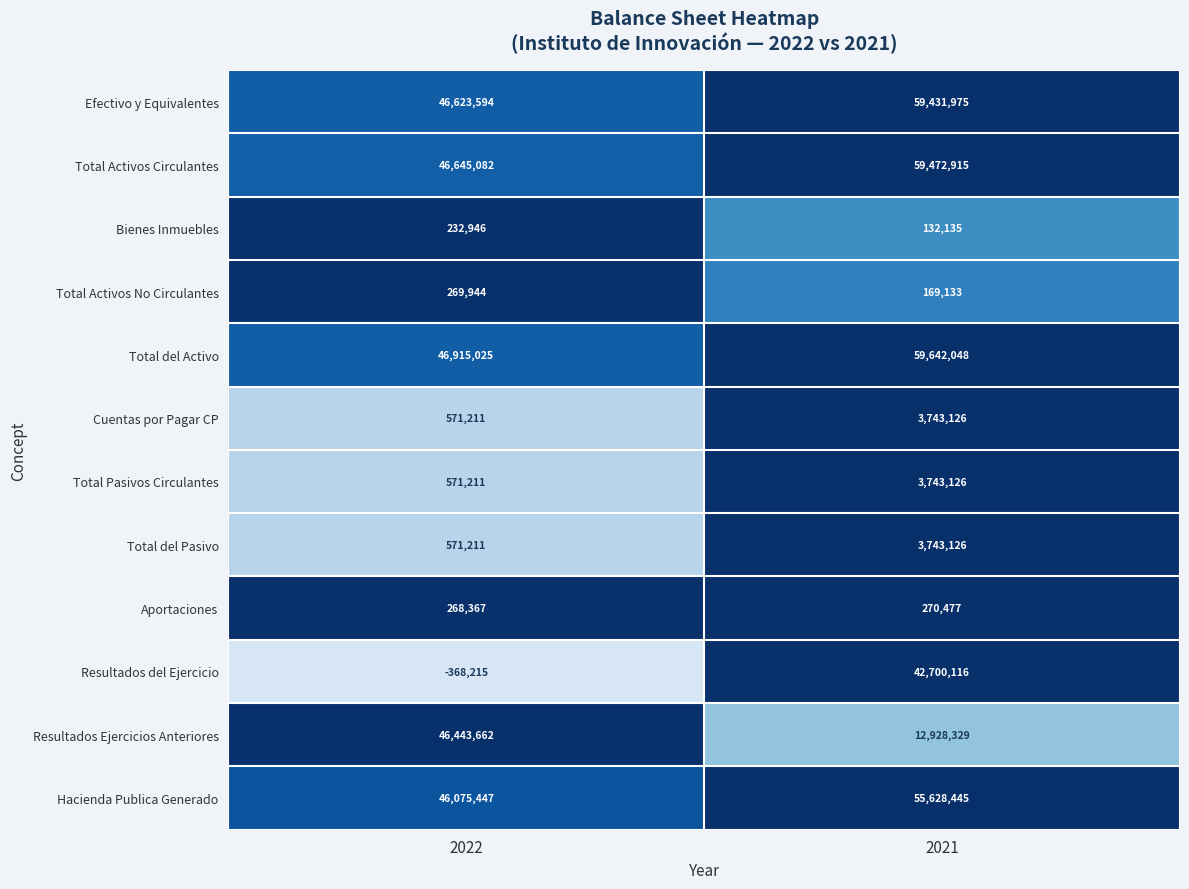

Which series has the widest spread of values?

Resultados del Ejercicio